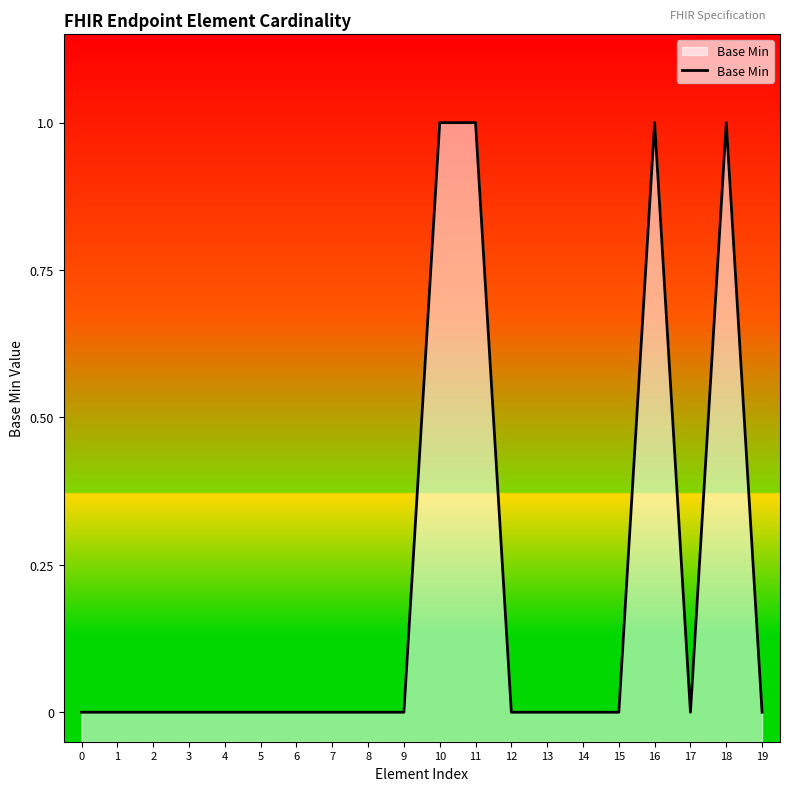

At which category does the data reach its first local valley?

17